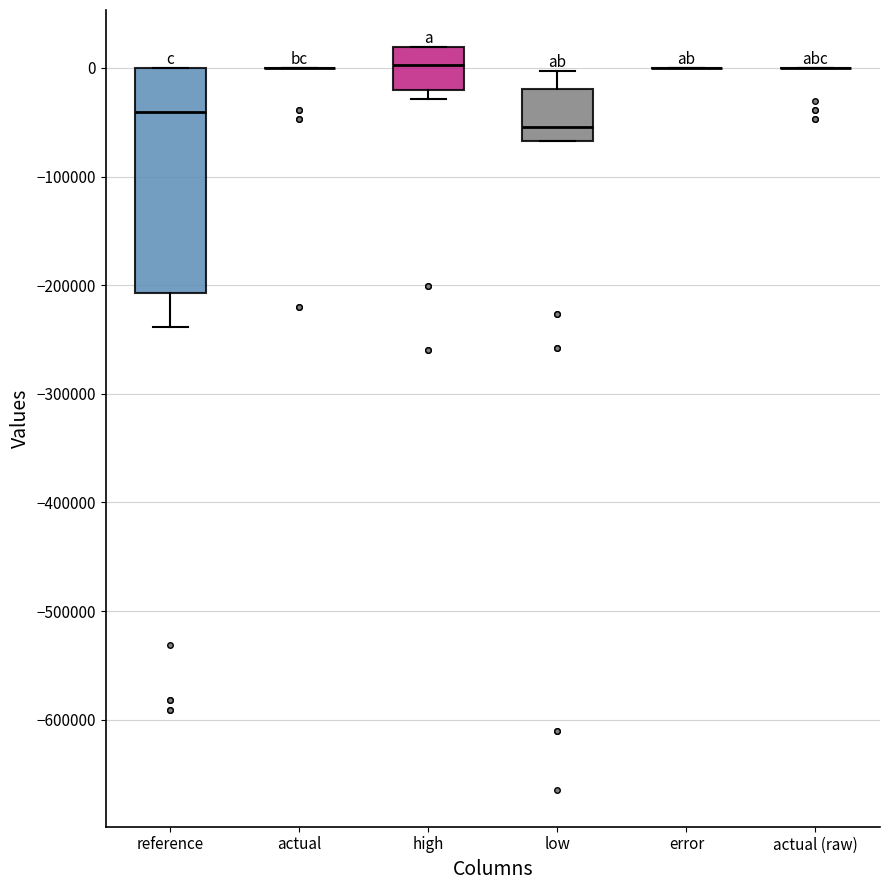

Reading left to right, read every box against the y-axis: the position of its median line, the range the box covers, and the ends of its whiskers. The values are not printed on the chart, so give them approximately, as read against the axis.

reference: median -40000, box -210000 to 0, whiskers -240000 to 0
actual: box collapsed to a line at 0, whiskers 0 to 0
high: median 0, box -20000 to 20000, whiskers -30000 to 20000
low: median -50000, box -70000 to -20000, whiskers -70000 to 0
error: box collapsed to a line at 0, whiskers 0 to 0
actual (raw): box collapsed to a line at 0, whiskers 0 to 0